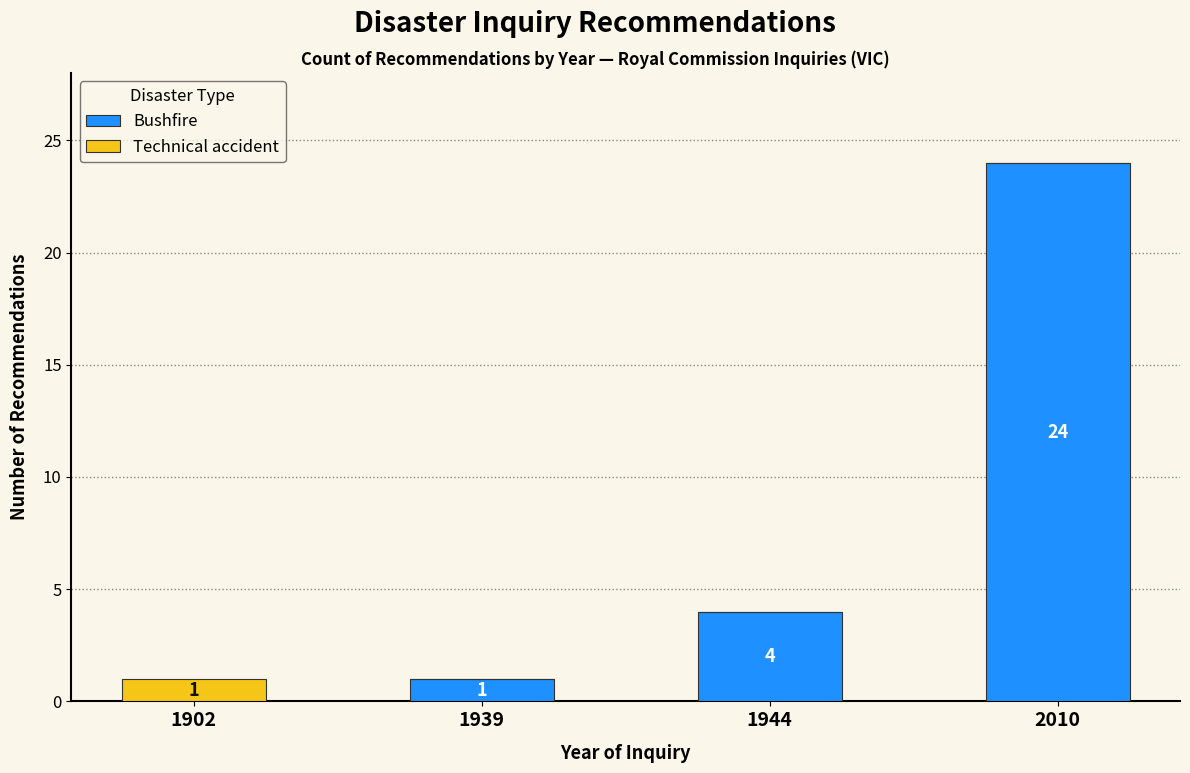

What is the maximum value for Bushfire?

24